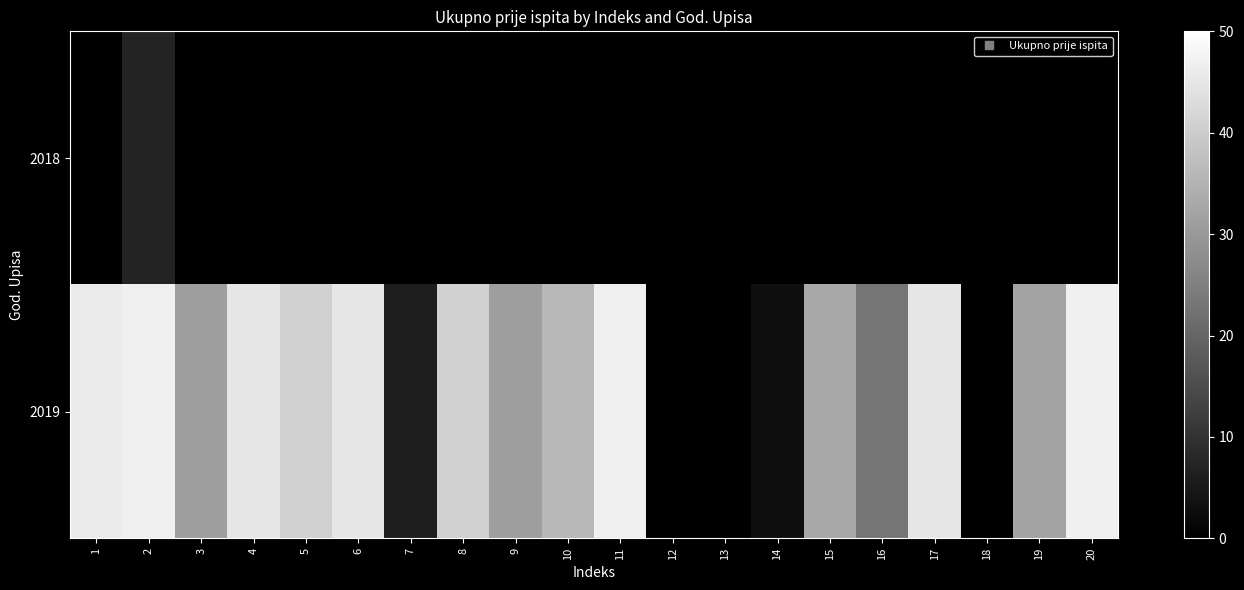

At which category does the chart reach its peak across all series?

2